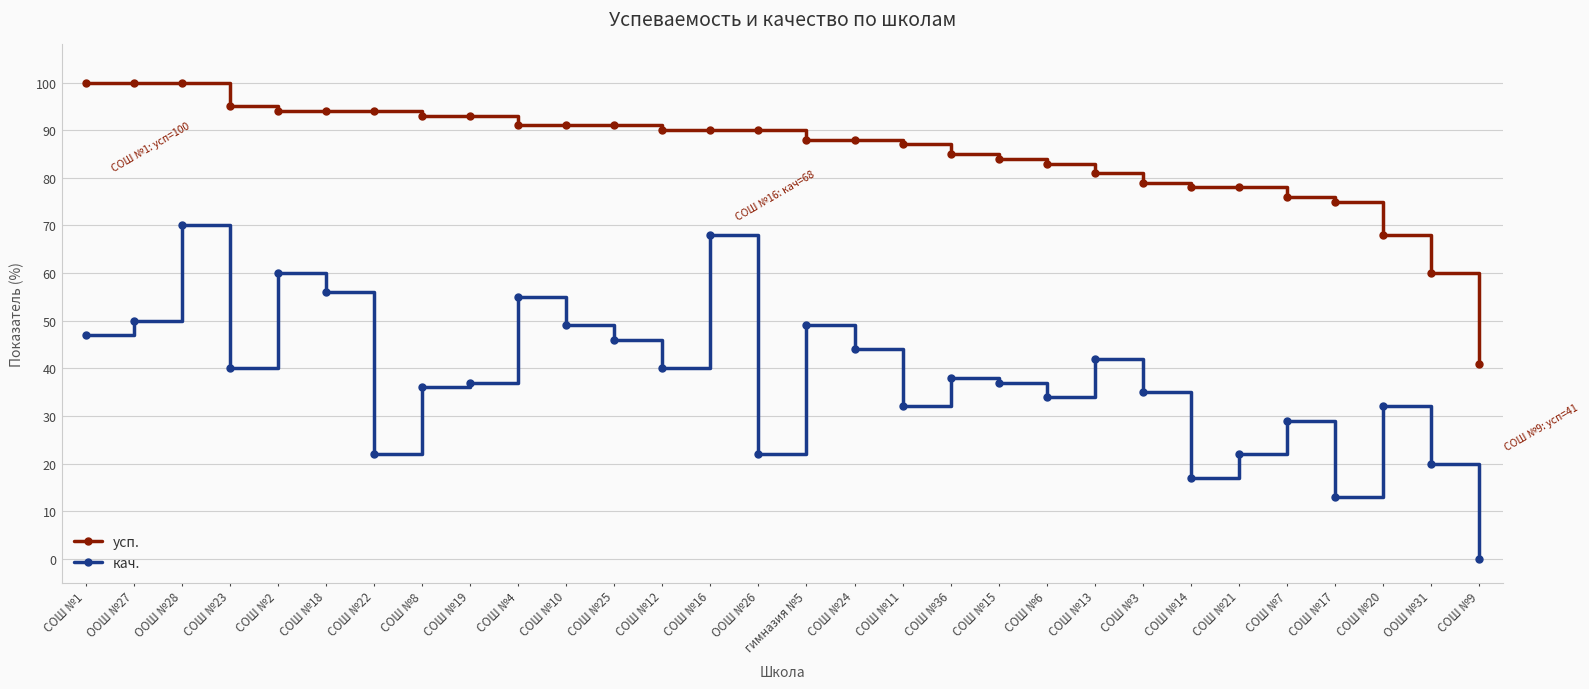

What position from the left is СОШ №20?

28